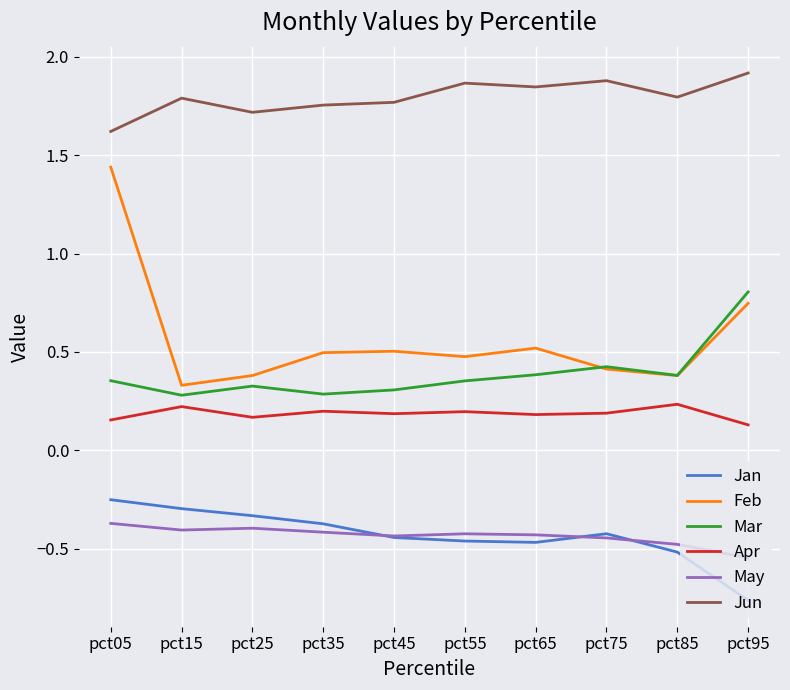

What are all the series names shown in the legend?

Jan, Feb, Mar, Apr, May, Jun